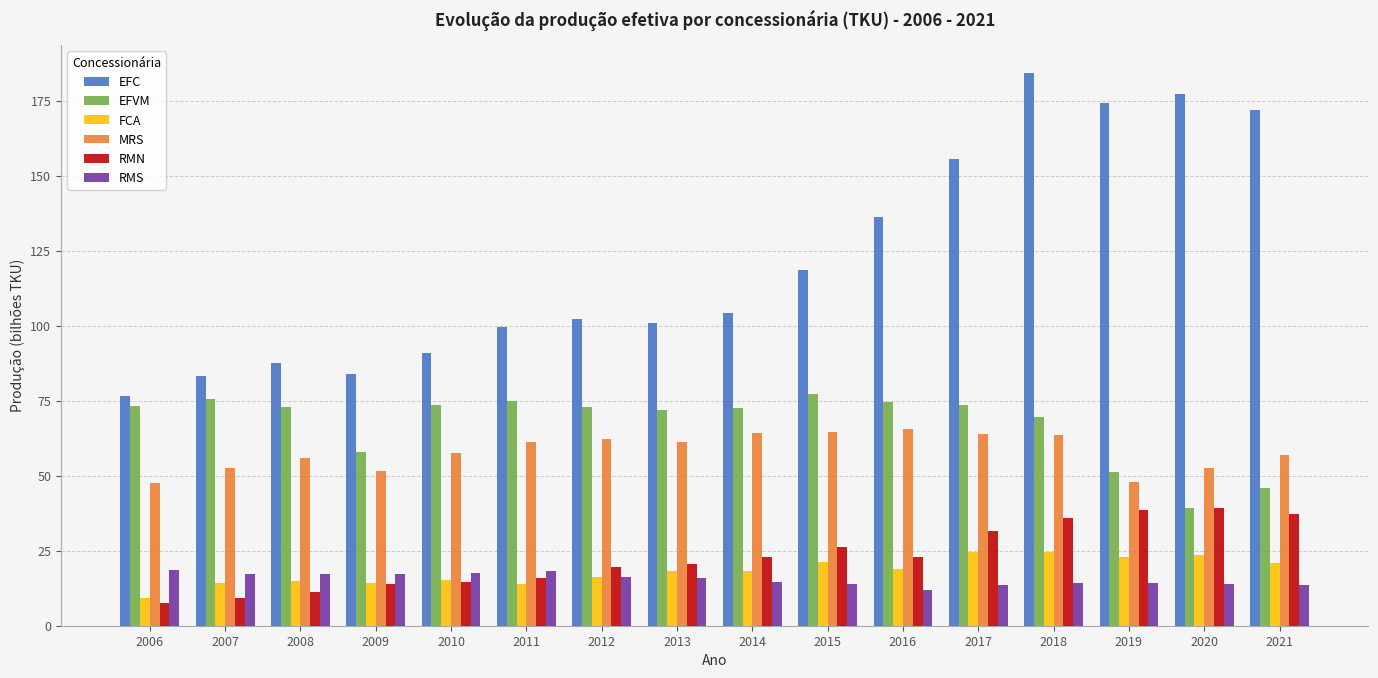

What is the lowest value of the RMN series?

7.4